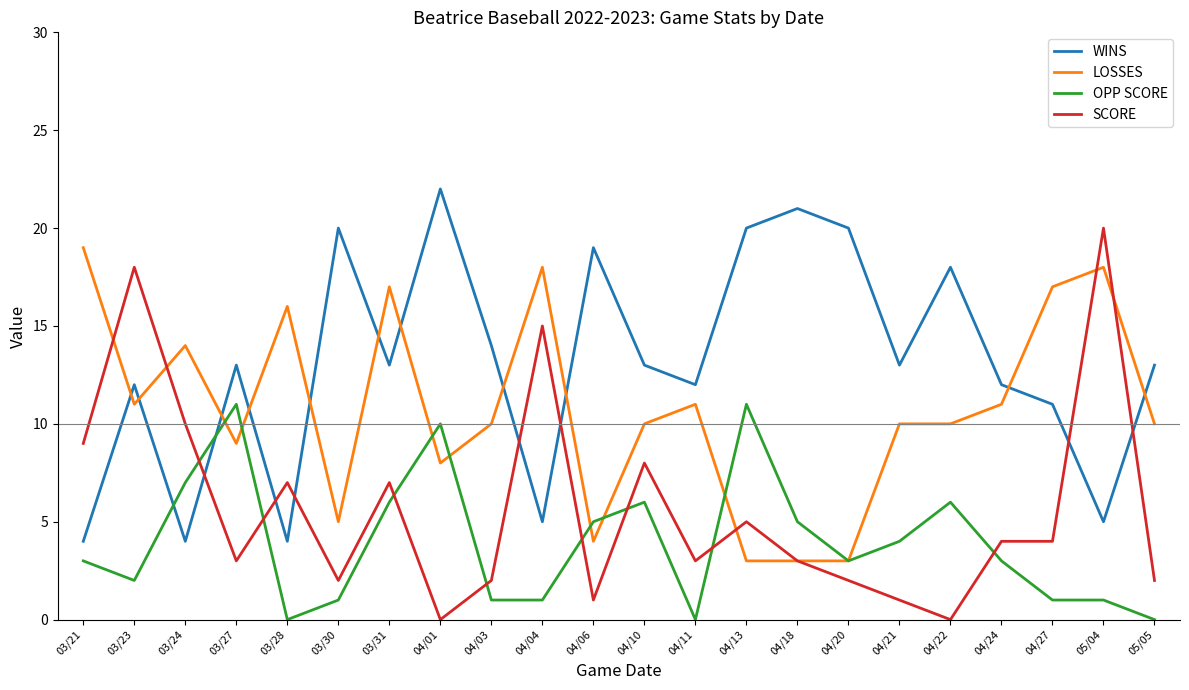

What is the difference between the highest and lowest values at 03/31?

11